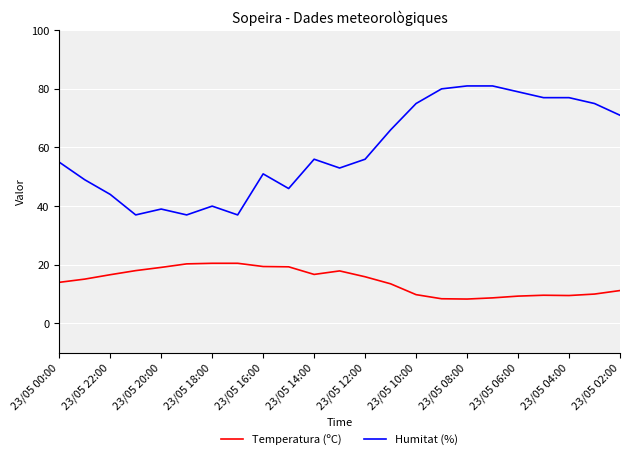

What are all the series names shown in the legend?

Temperatura (ºC), Humitat (%)